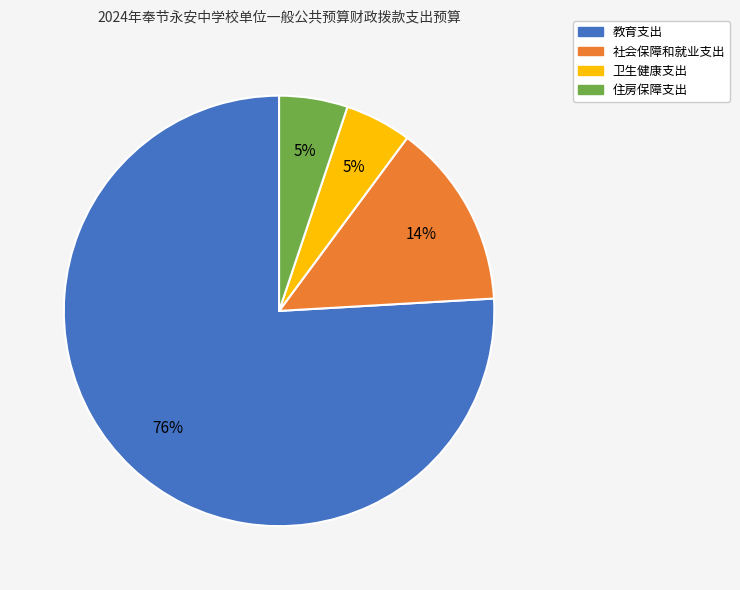

Is it true that 卫生健康支出 is 16% of the pie?

False